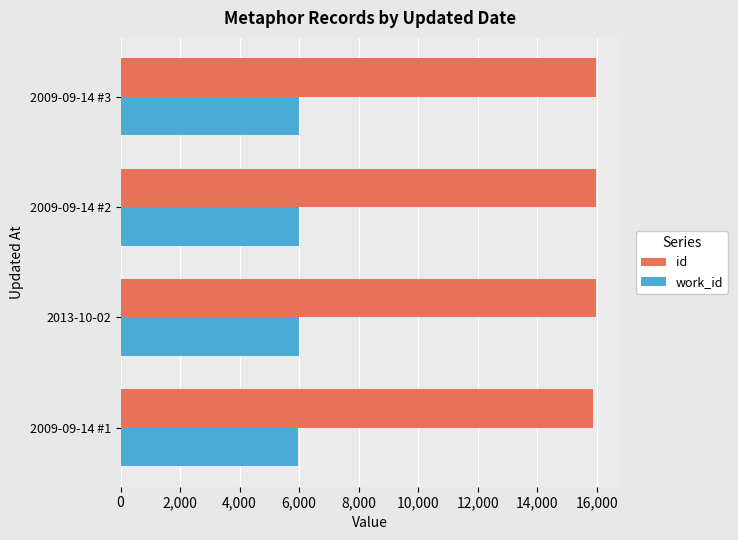

What is the sum of all id values?

63791